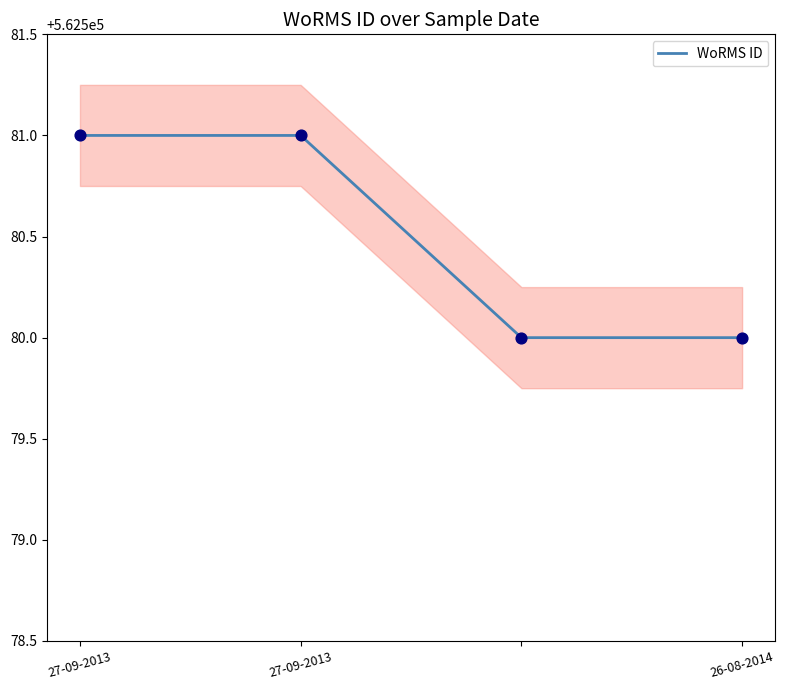

What is the maximum value shown in the chart?

562581